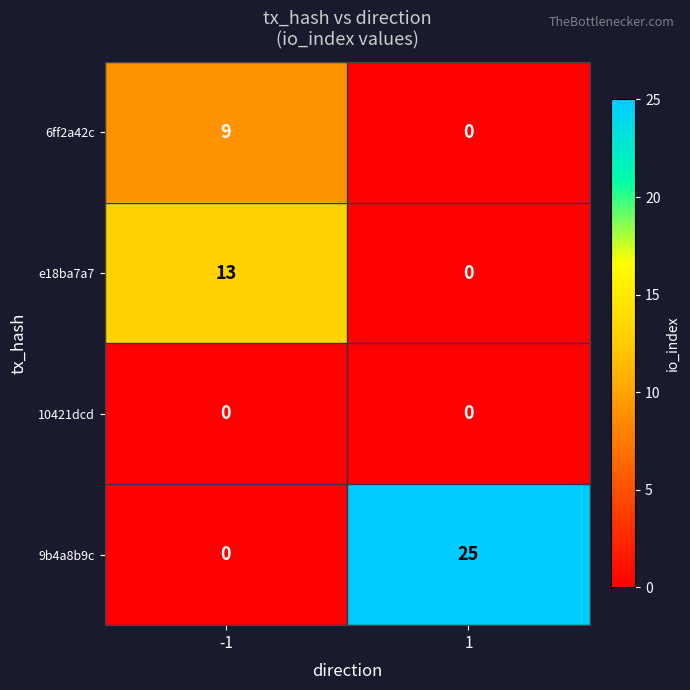

Which series has the widest spread of values?

9b4a8b9c